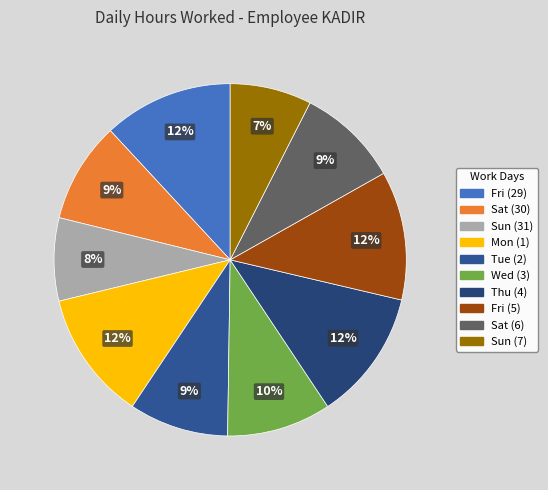

To the nearest percent, what is the combined percentage of Sat (30) and Fri (5)?

21%